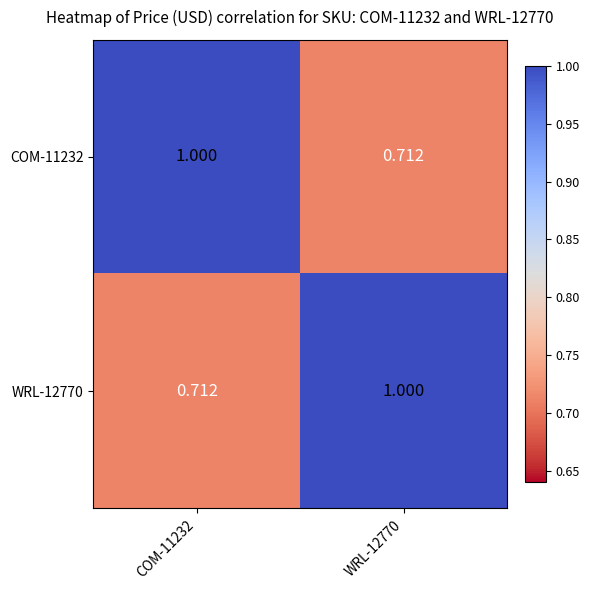

Is the value of COM-11232 at COM-11232 greater than the value of WRL-12770 at COM-11232?

Yes